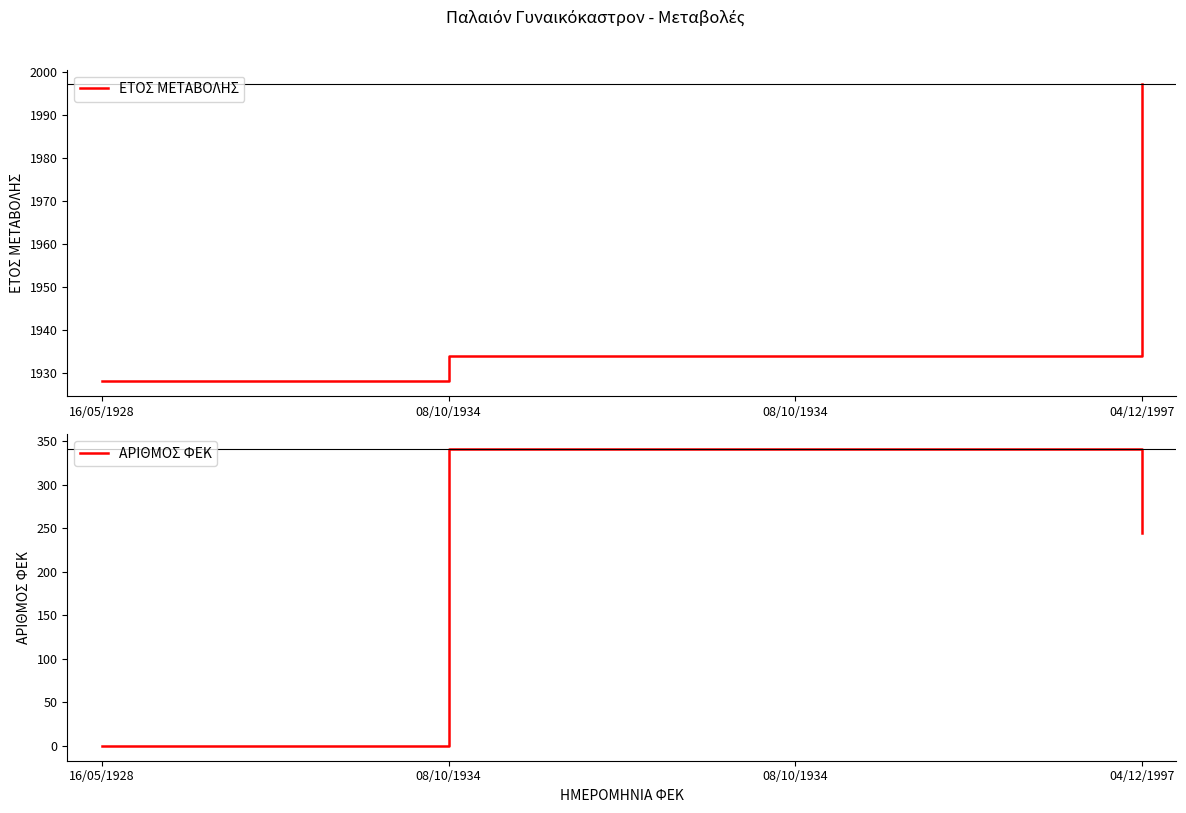

What is the difference between the maximum and minimum values in the ΑΡΙΘΜΟΣ ΦΕΚ series?

341